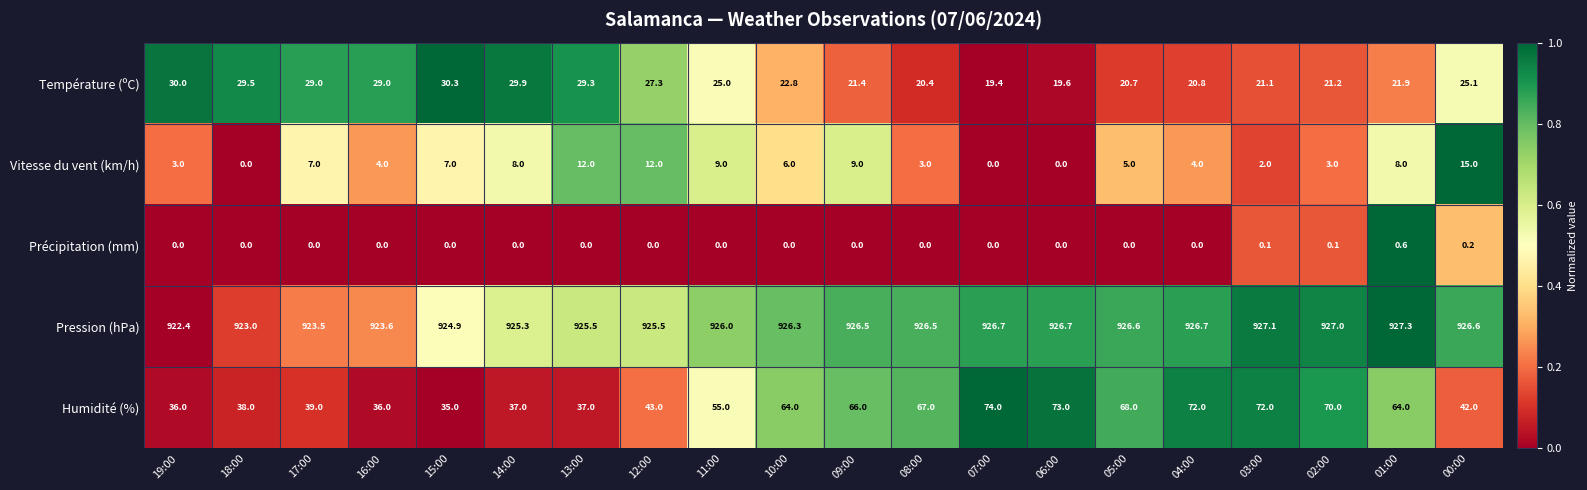

What is the spread (max minus min) of values at 12:00?

925.5